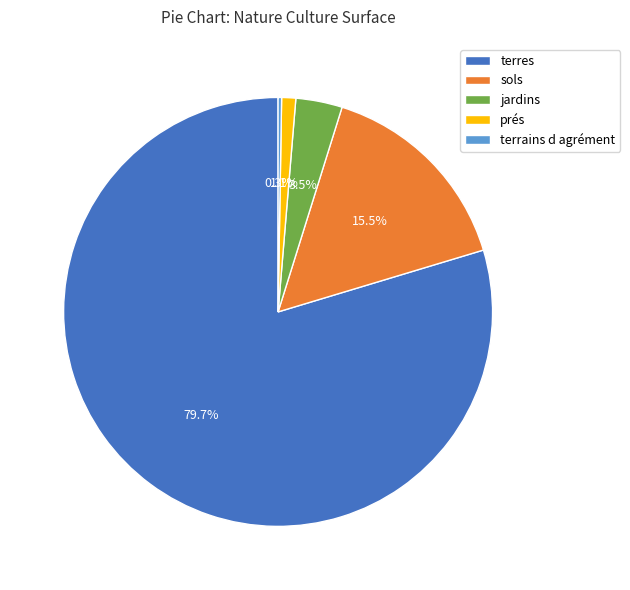

Which category has the biggest portion of the pie?

terres